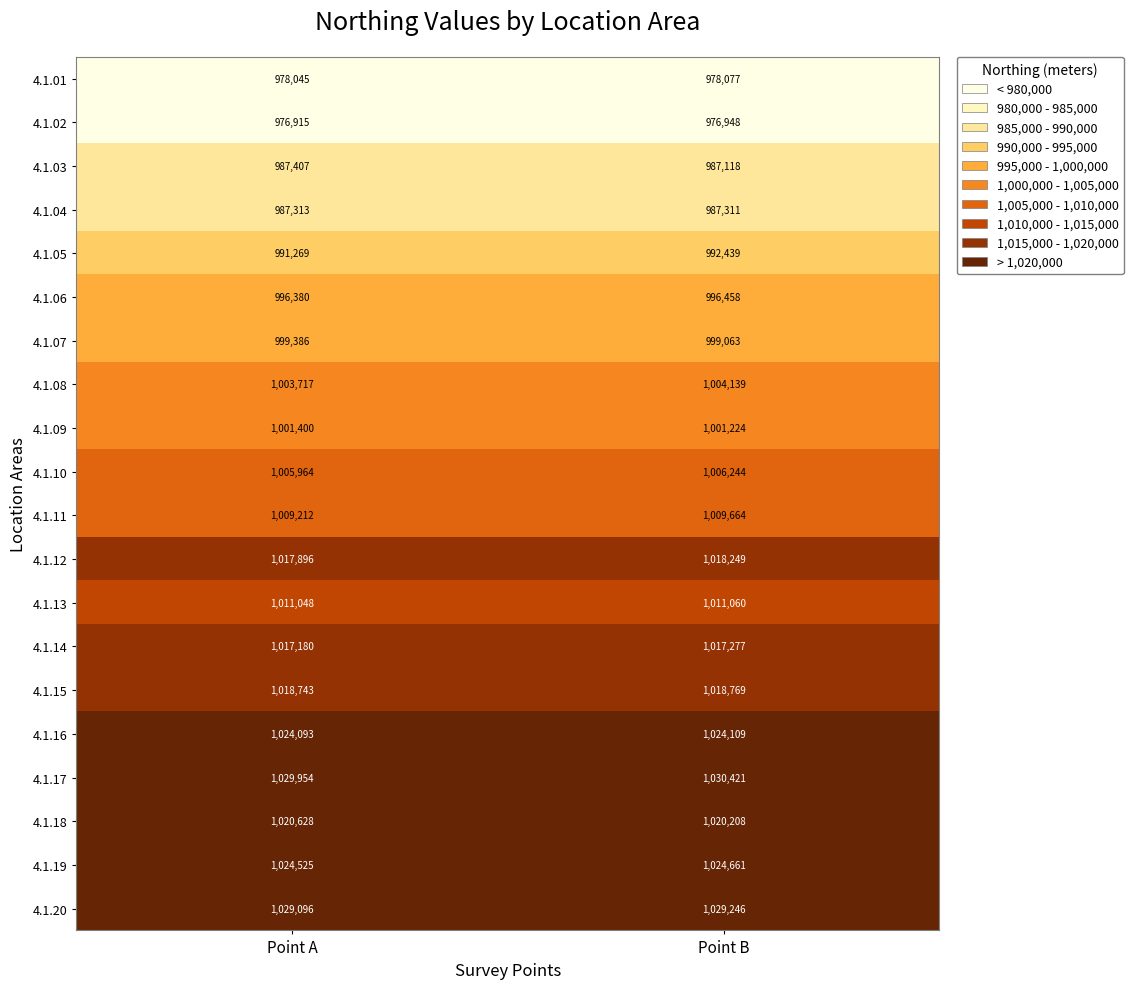

Which series has the largest total across all categories?

4.1.17